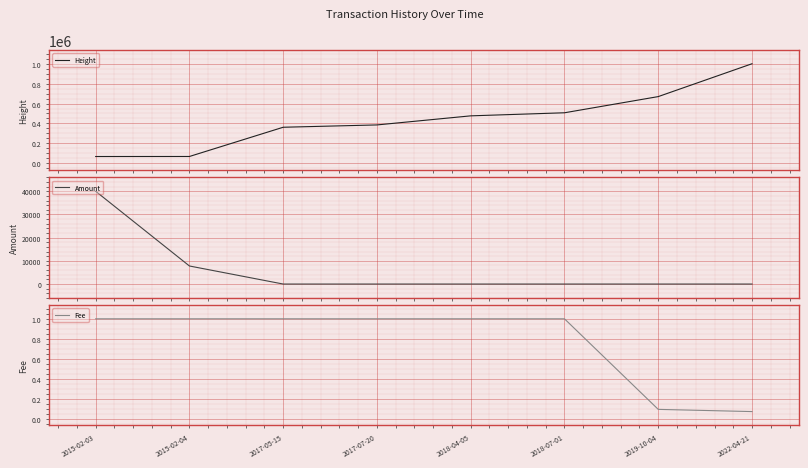

Is it true that Fee equals 1.0 at 2015-02-03?

True